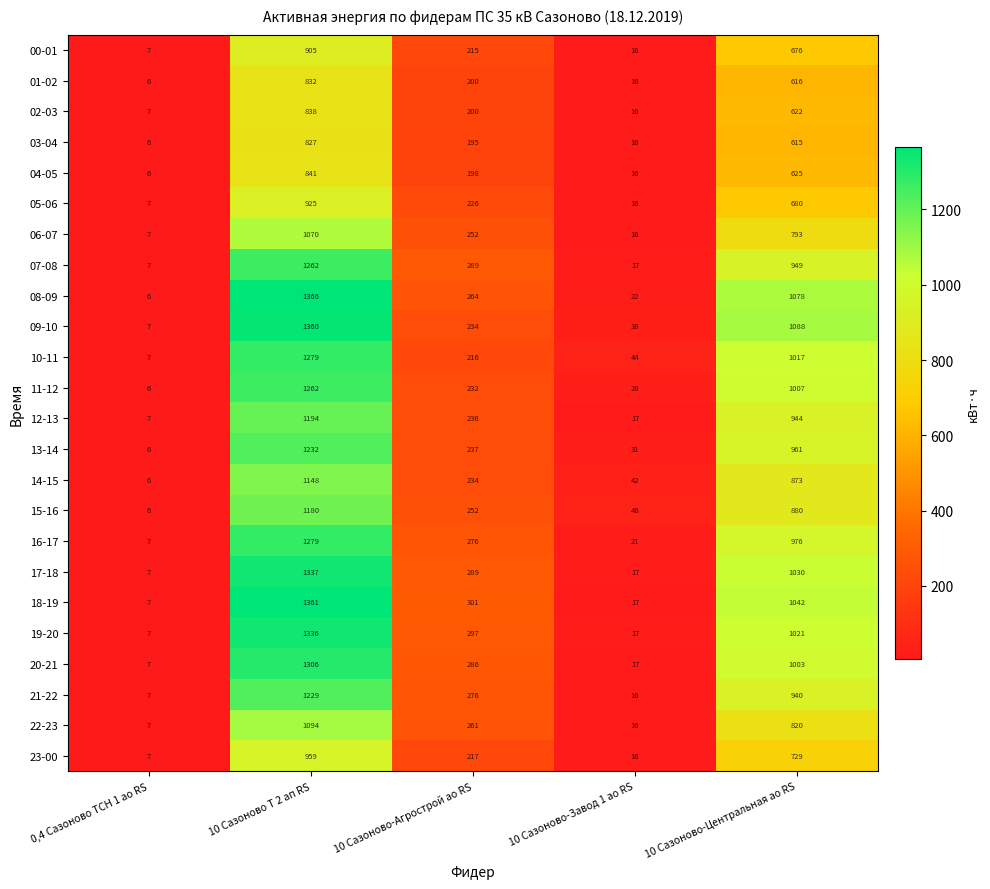

The value of 05-06 at 10 Сазоново-Центральная ао RS is 680. True or false?

True